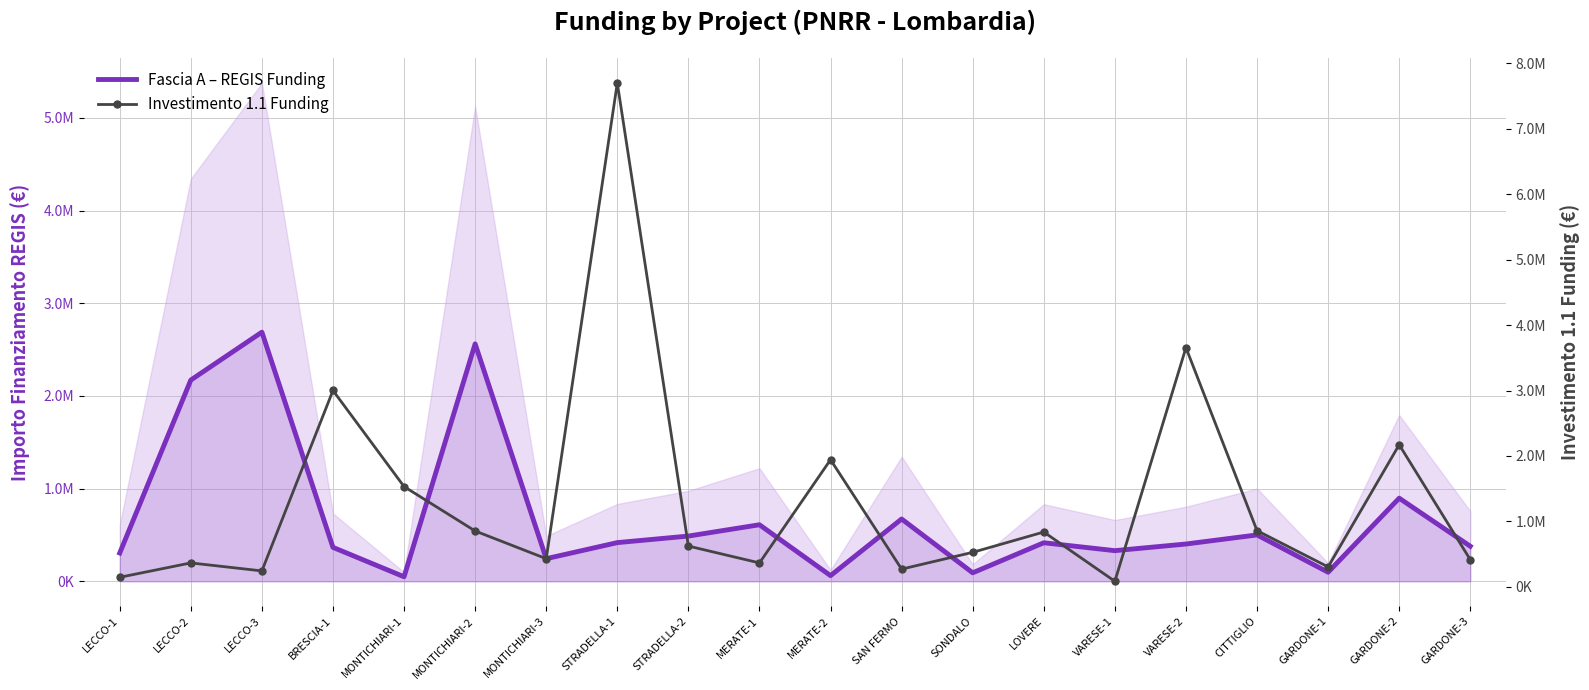

How many data points does each series have?

20